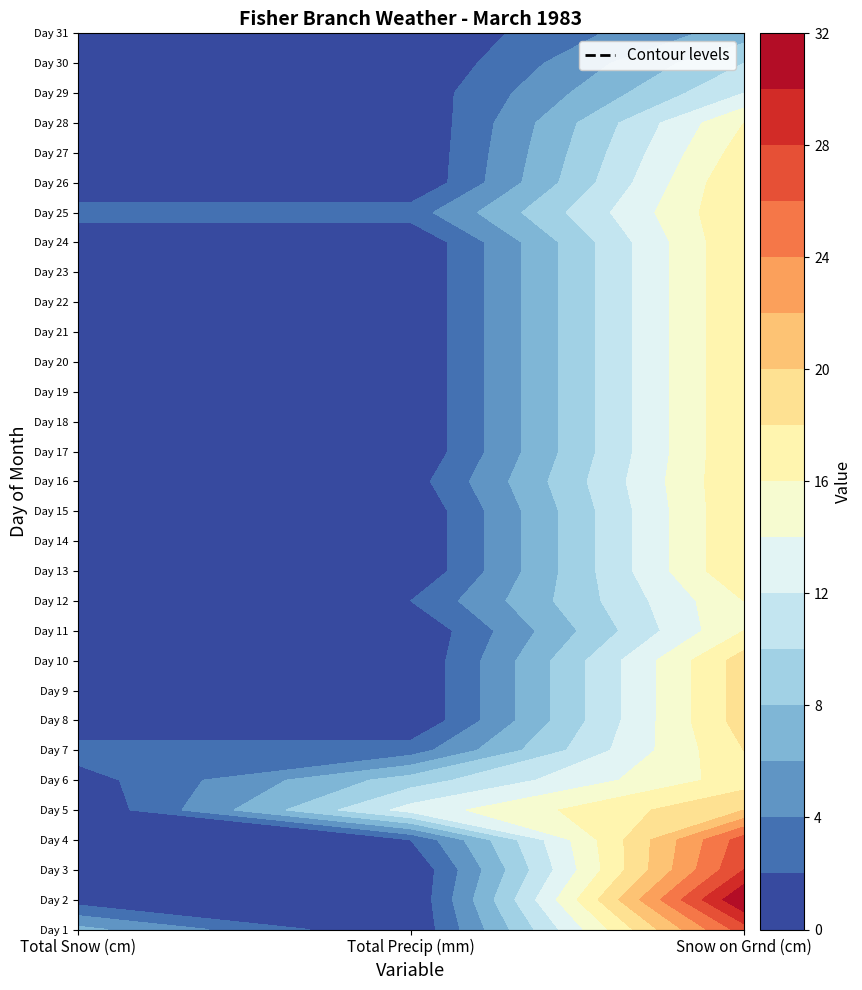

How many distinct data groups are displayed?

31